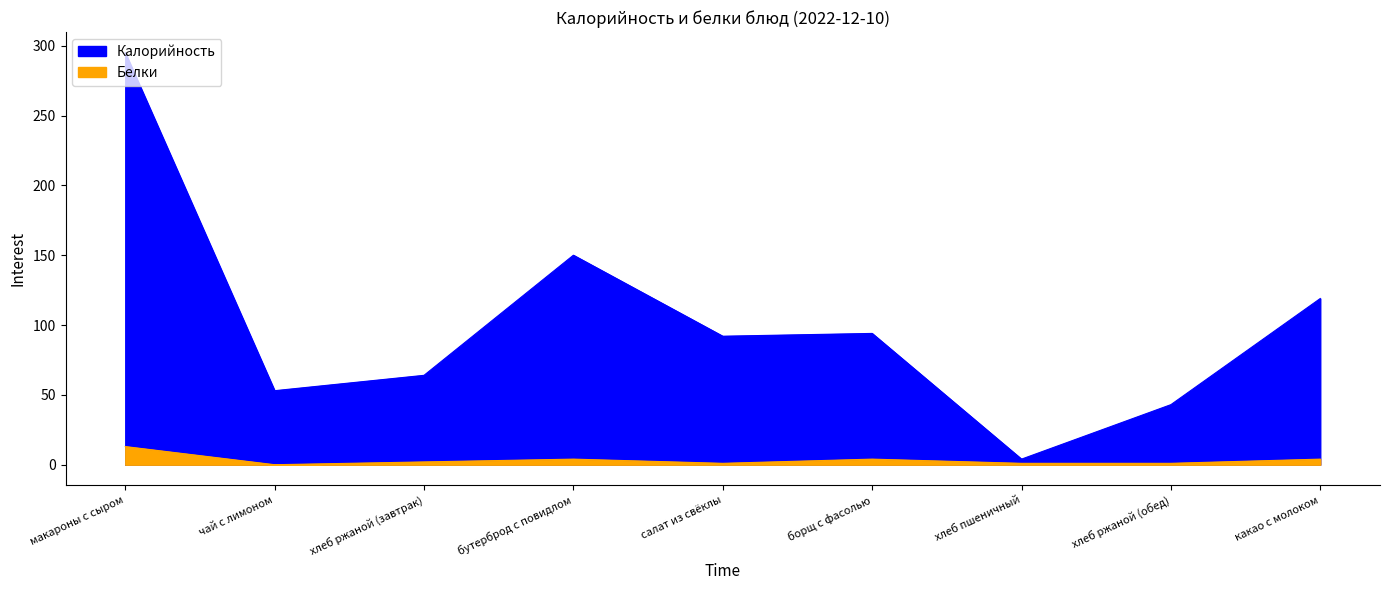

What position from the left is чай с лимоном?

2